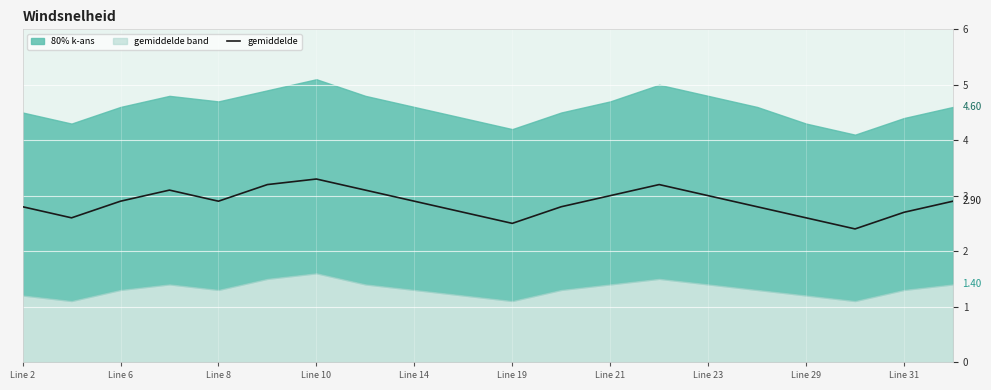

What is the smallest value displayed?

2.4